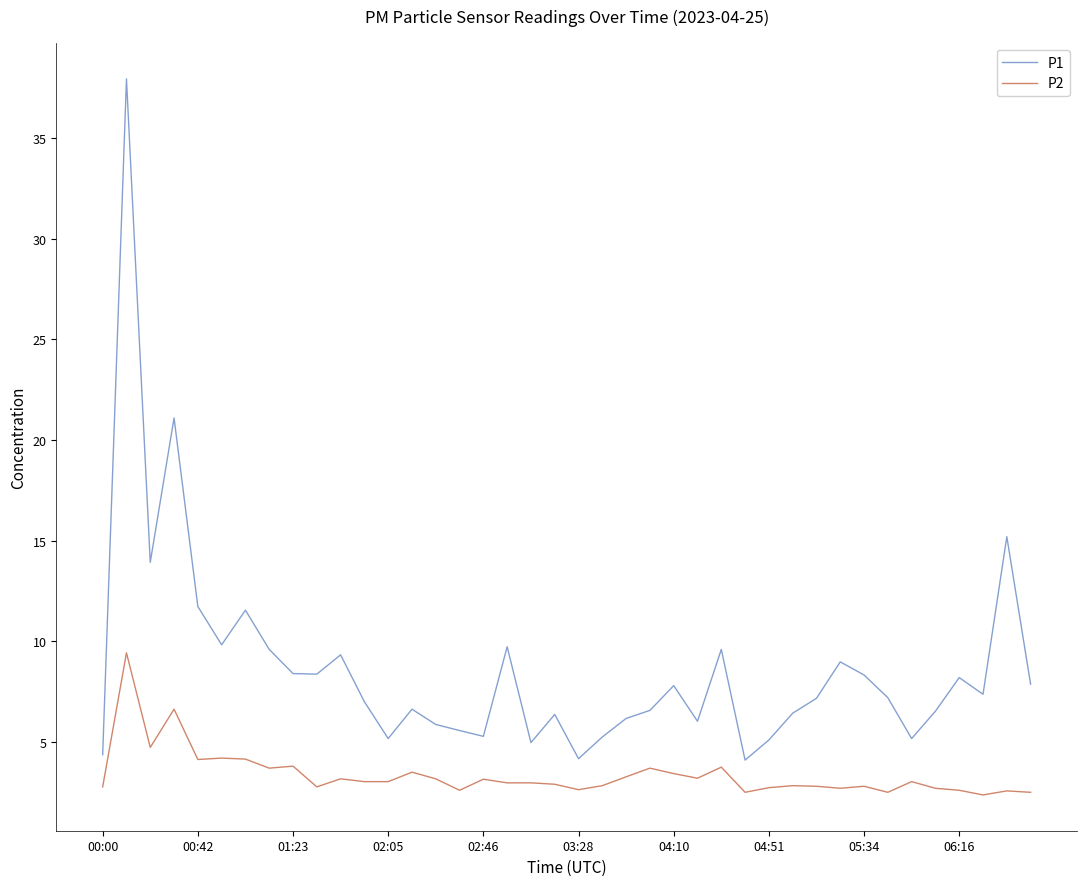

True or false: P2 and P1 intersect in this chart.

False